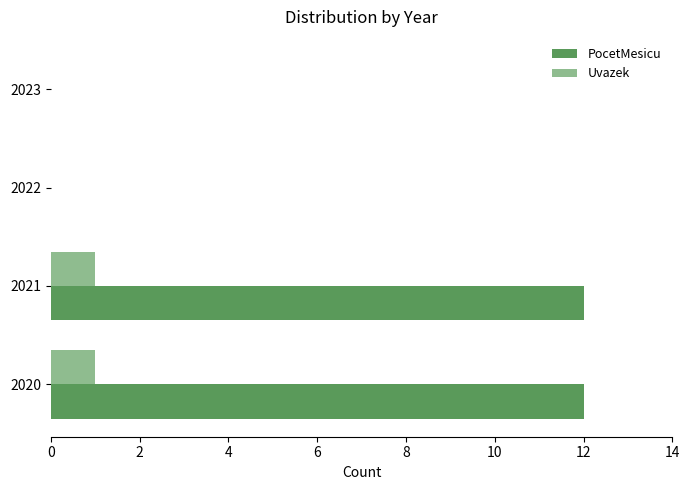

Which series changed the most between 2020 and 2023?

PocetMesicu